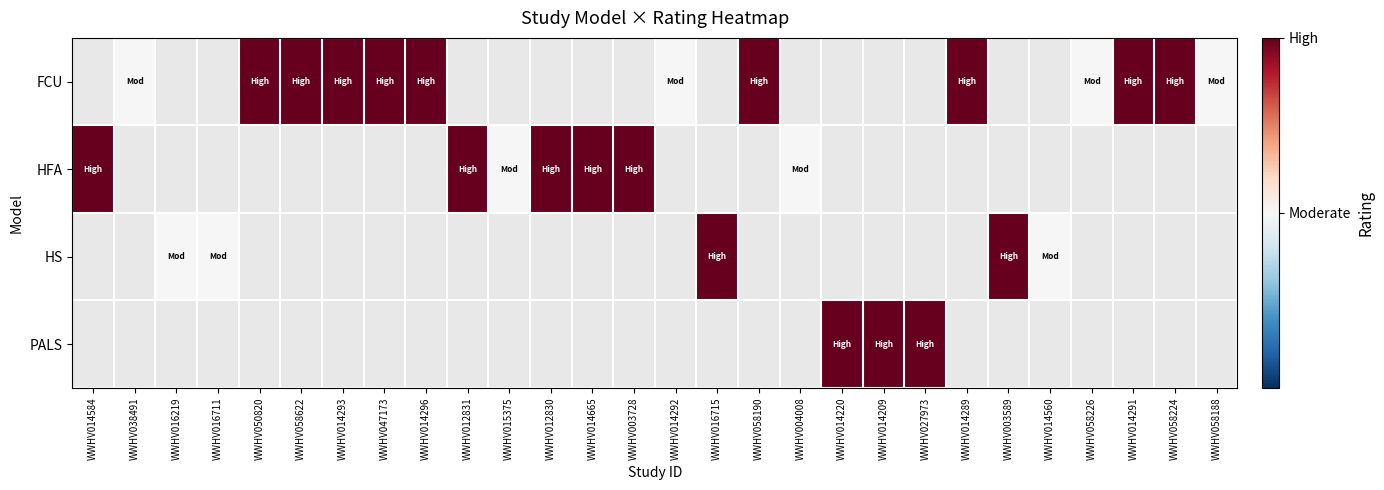

Is it true that FCU equals 1.3 at WWHV058622?

False